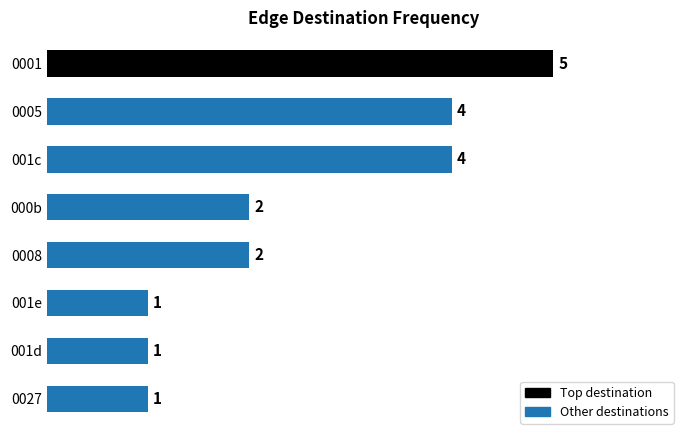

Count the values in the range 1 to 4.

7